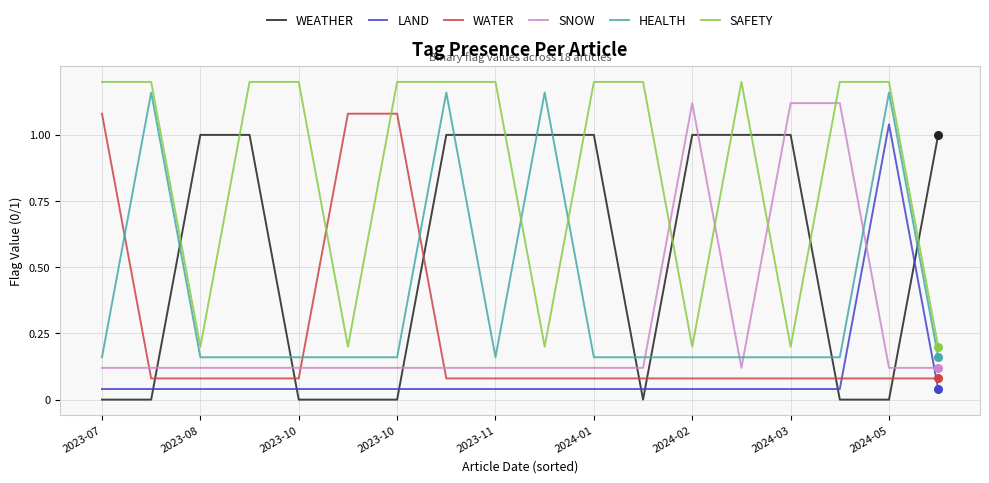

At how many categories does at least one series exceed 0?

18